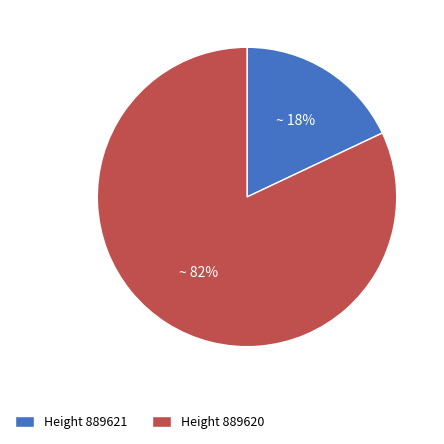

Rank the categories by value from lowest to highest.

Height 889621, Height 889620